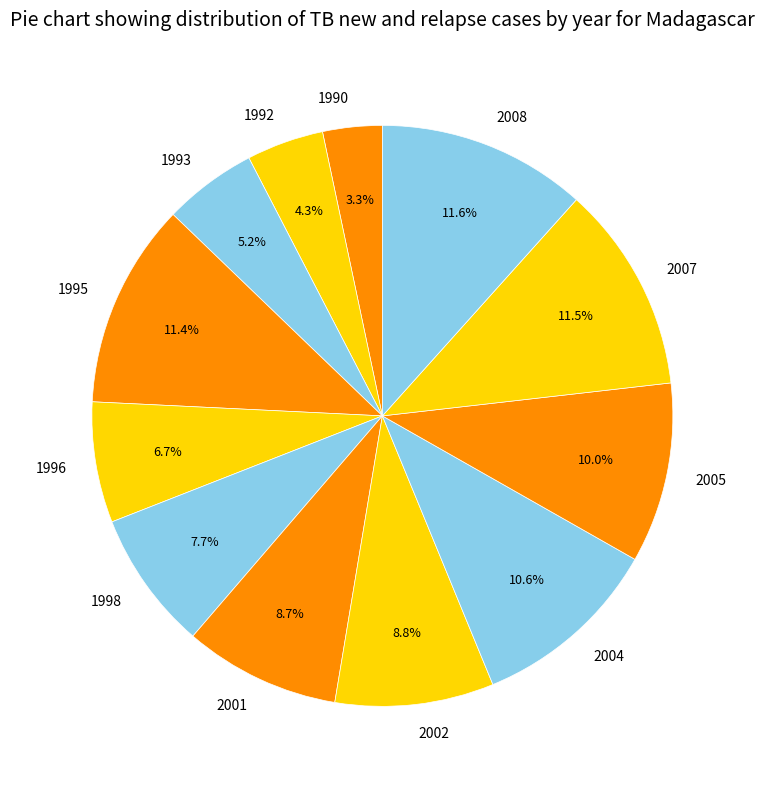

Count the number of slices in the pie.

12